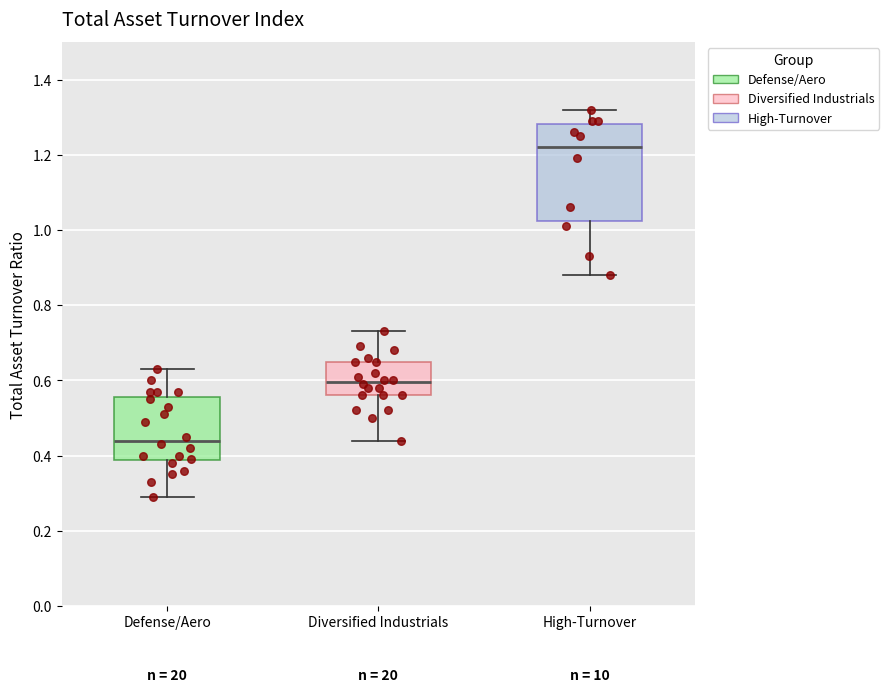

Which box has the lowest median line?

Defense/Aero